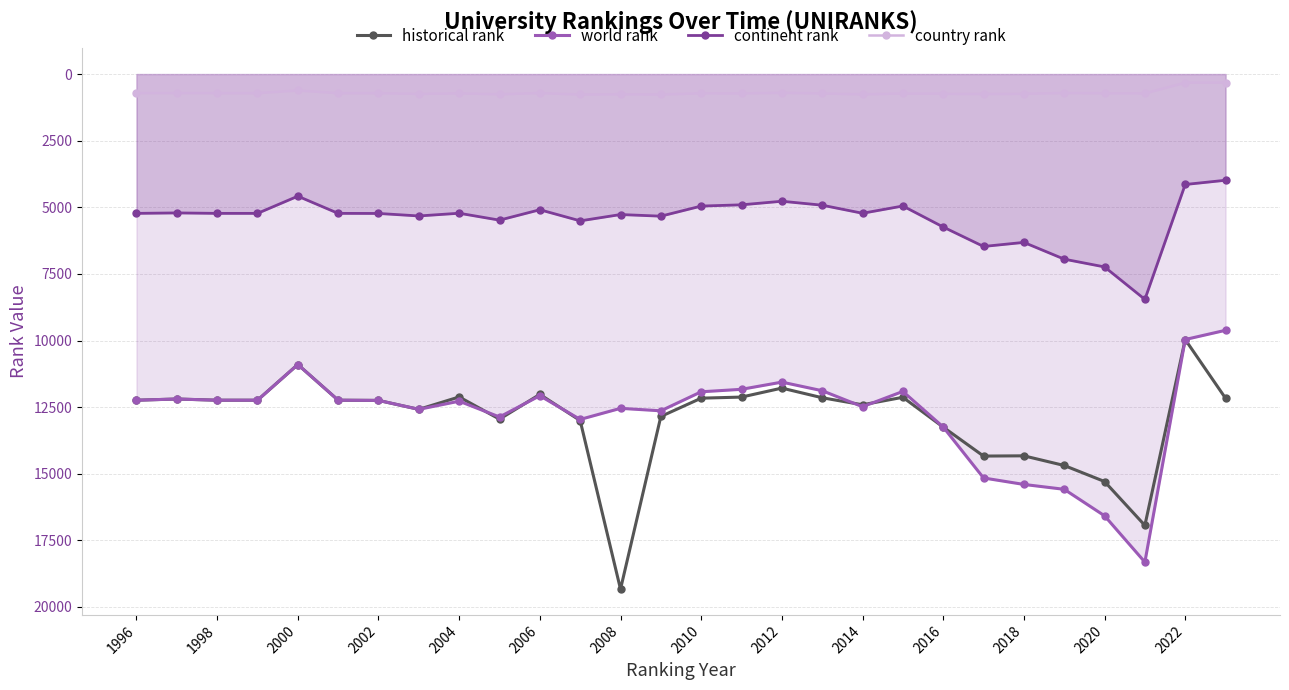

What is the average value of the country rank series?

697.0